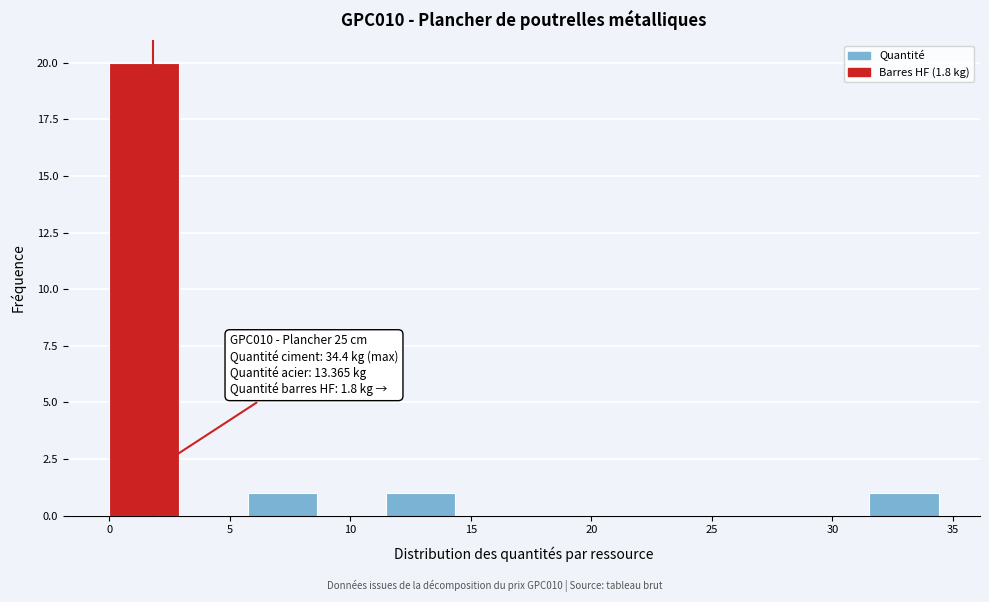

Over which range of the x-axis is the bar tallest?

0.0 to 3.0